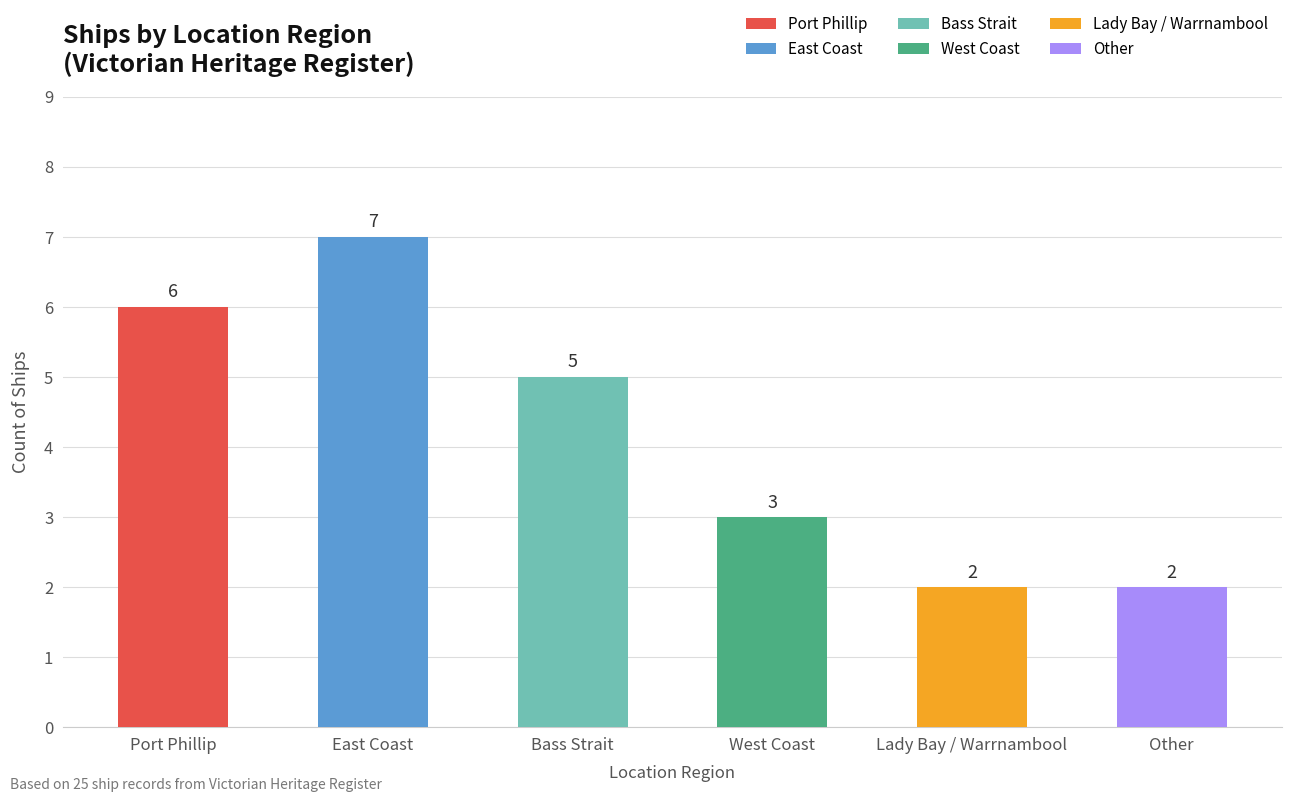

What is the difference between the maximum and minimum values?

5